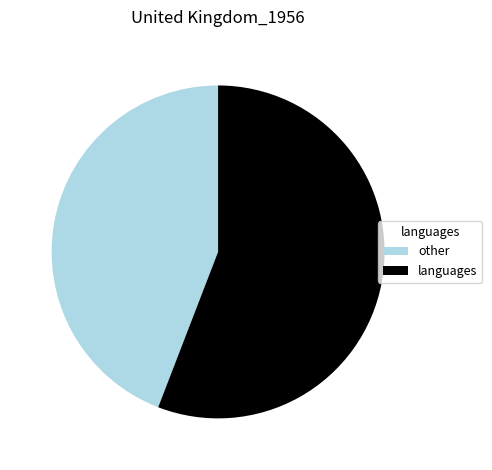

Does any single category account for the majority?

Yes